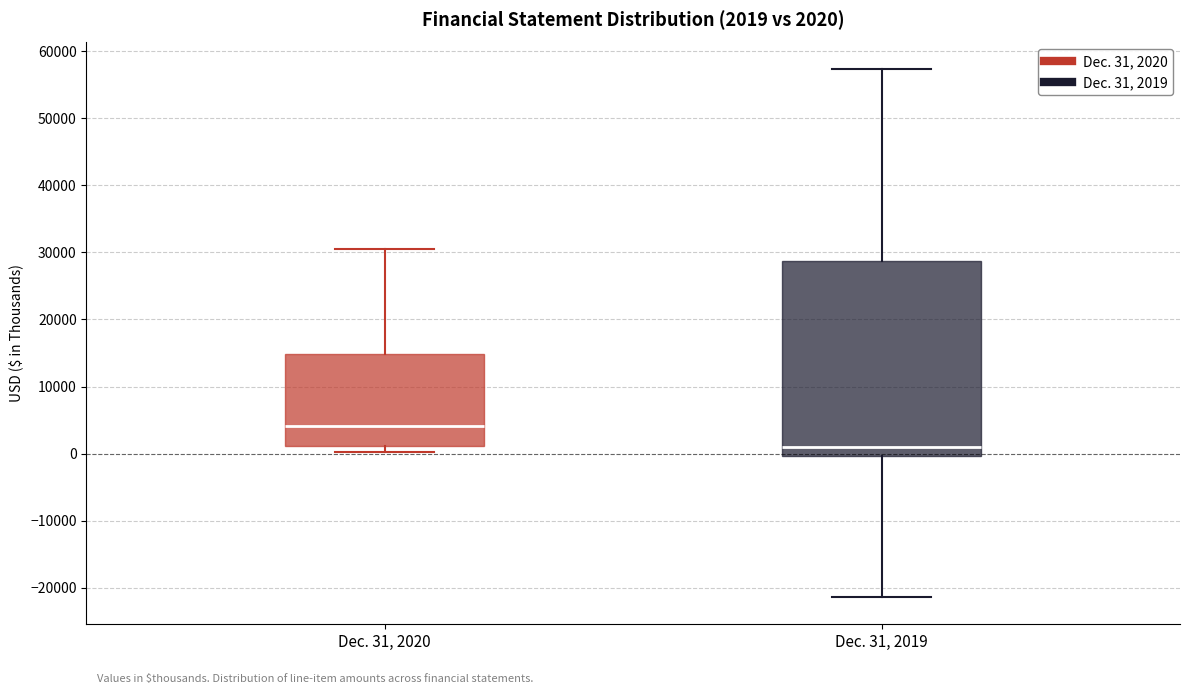

Which box's median line is the lowest?

Dec. 31, 2019